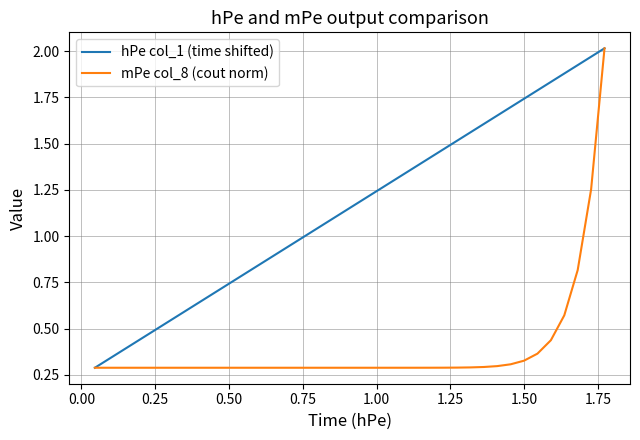

Rank the series by their average value, from highest to lowest.

hPe col_1 (time shifted), mPe col_8 (cout norm)